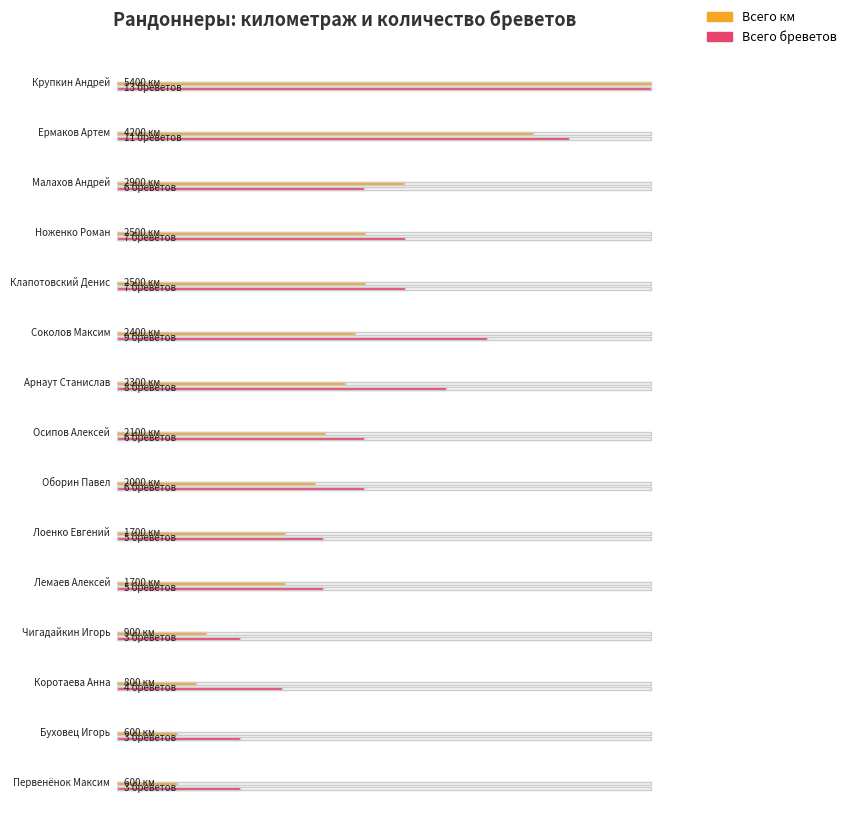

Reading left to right, transcribe all the data shown in this chart.

Всего км: Крупкин Андрей=5400	Ермаков Артем=4200	Малахов Андрей=2900	Ноженко Роман=2500	Клапотовский Денис=2500	Соколов Максим=2400	Арнаут Станислав=2300	Осипов Алексей=2100	Оборин Павел=2000	Лоенко Евгений=1700	Лемаев Алексей=1700	Чигадайкин Игорь=900	Коротаева Анна=800	Буховец Игорь=600	Первенёнок Максим=600
Всего бреветов: Крупкин Андрей=13	Ермаков Артем=11	Малахов Андрей=6	Ноженко Роман=7	Клапотовский Денис=7	Соколов Максим=9	Арнаут Станислав=8	Осипов Алексей=6	Оборин Павел=6	Лоенко Евгений=5	Лемаев Алексей=5	Чигадайкин Игорь=3	Коротаева Анна=4	Буховец Игорь=3	Первенёнок Максим=3